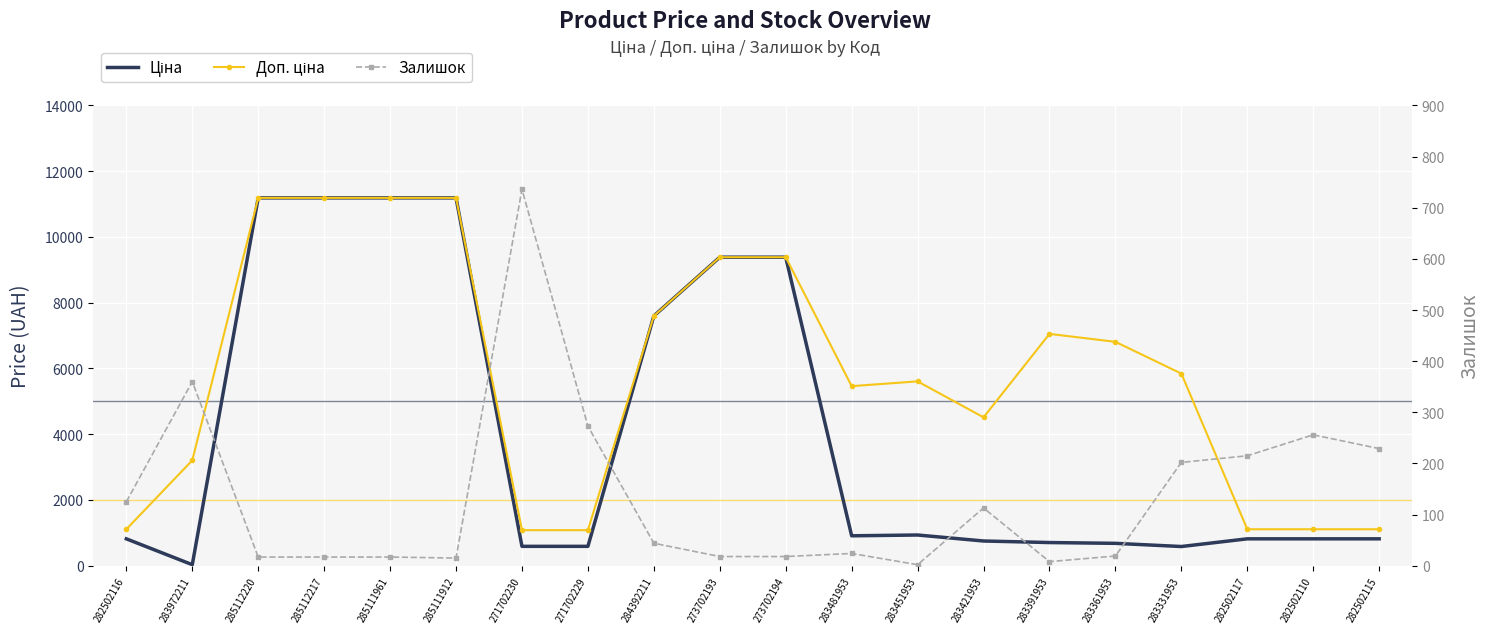

Rank the categories by Ціна value from highest to lowest.

285112220, 285112217, 285111961, 285111912, 273702193, 273702194, 284392211, 283451953, 283481953, 282502116, 282502117, 282502110, 282502115, 283421953, 283391953, 283361953, 271702230, 271702229, 283331953, 283972211